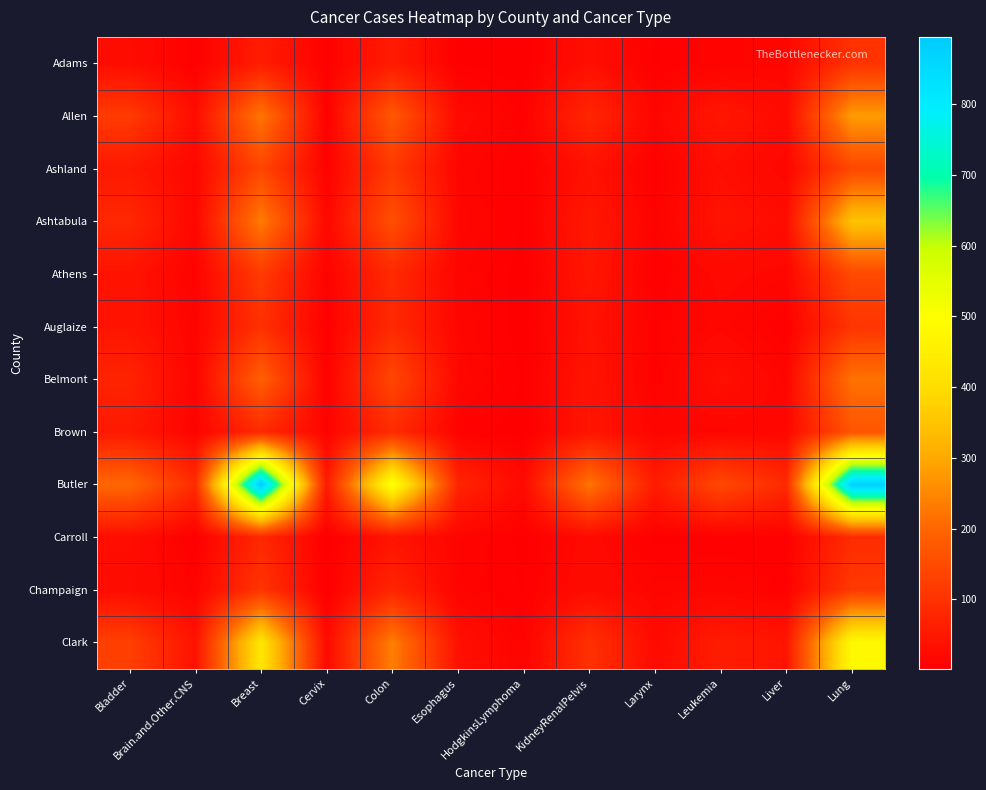

Reading left to right, extract all data points from this chart.

Adams: Bladder=28	Brain.and.Other.CNS=6	Breast=58	Cervix=7	Colon=56	Esophagus=5	HodgkinsLymphoma=2	KidneyRenalPelvis=33	Larynx=5	Leukemia=11	Liver=15	Lung=101
Allen: Bladder=117	Brain.and.Other.CNS=28	Breast=226	Cervix=6	Colon=174	Esophagus=24	HodgkinsLymphoma=8	KidneyRenalPelvis=78	Larynx=15	Leukemia=48	Liver=24	Lung=281
Ashland: Bladder=51	Brain.and.Other.CNS=18	Breast=138	Cervix=7	Colon=114	Esophagus=15	HodgkinsLymphoma=5	KidneyRenalPelvis=38	Larynx=6	Leukemia=33	Liver=16	Lung=142
Ashtabula: Bladder=80	Brain.and.Other.CNS=17	Breast=235	Cervix=19	Colon=156	Esophagus=18	HodgkinsLymphoma=5	KidneyRenalPelvis=51	Larynx=10	Leukemia=42	Liver=28	Lung=349
Athens: Bladder=42	Brain.and.Other.CNS=9	Breast=117	Cervix=9	Colon=84	Esophagus=14	HodgkinsLymphoma=3	KidneyRenalPelvis=47	Larynx=5	Leukemia=22	Liver=17	Lung=146
Auglaize: Bladder=43	Brain.and.Other.CNS=12	Breast=97	Cervix=4	Colon=84	Esophagus=16	HodgkinsLymphoma=2	KidneyRenalPelvis=39	Larynx=8	Leukemia=18	Liver=5	Lung=105
Belmont: Bladder=72	Brain.and.Other.CNS=12	Breast=188	Cervix=7	Colon=140	Esophagus=19	HodgkinsLymphoma=5	KidneyRenalPelvis=43	Larynx=8	Leukemia=34	Liver=15	Lung=220
Brown: Bladder=51	Brain.and.Other.CNS=11	Breast=84	Cervix=11	Colon=88	Esophagus=9	HodgkinsLymphoma=2	KidneyRenalPelvis=45	Larynx=14	Leukemia=15	Liver=17	Lung=168
Butler: Bladder=204	Brain.and.Other.CNS=87	Breast=895	Cervix=54	Colon=514	Esophagus=76	HodgkinsLymphoma=23	KidneyRenalPelvis=225	Larynx=57	Leukemia=144	Liver=84	Lung=877
Carroll: Bladder=31	Brain.and.Other.CNS=3	Breast=80	Cervix=2	Colon=41	Esophagus=13	HodgkinsLymphoma=4	KidneyRenalPelvis=23	Larynx=4	Leukemia=6	Liver=6	Lung=88
Champaign: Bladder=27	Brain.and.Other.CNS=11	Breast=105	Cervix=2	Colon=76	Esophagus=12	HodgkinsLymphoma=5	KidneyRenalPelvis=27	Larynx=14	Leukemia=15	Liver=8	Lung=114
Clark: Bladder=127	Brain.and.Other.CNS=38	Breast=428	Cervix=23	Colon=239	Esophagus=36	HodgkinsLymphoma=9	KidneyRenalPelvis=98	Larynx=25	Leukemia=58	Liver=43	Lung=483